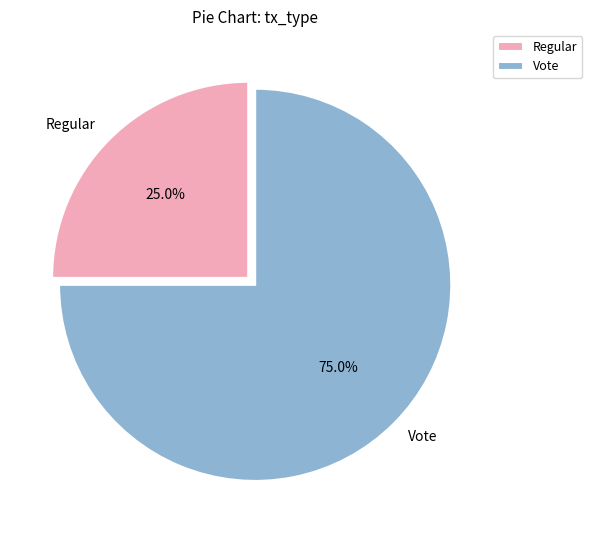

Rank the categories by value from lowest to highest.

Regular, Vote